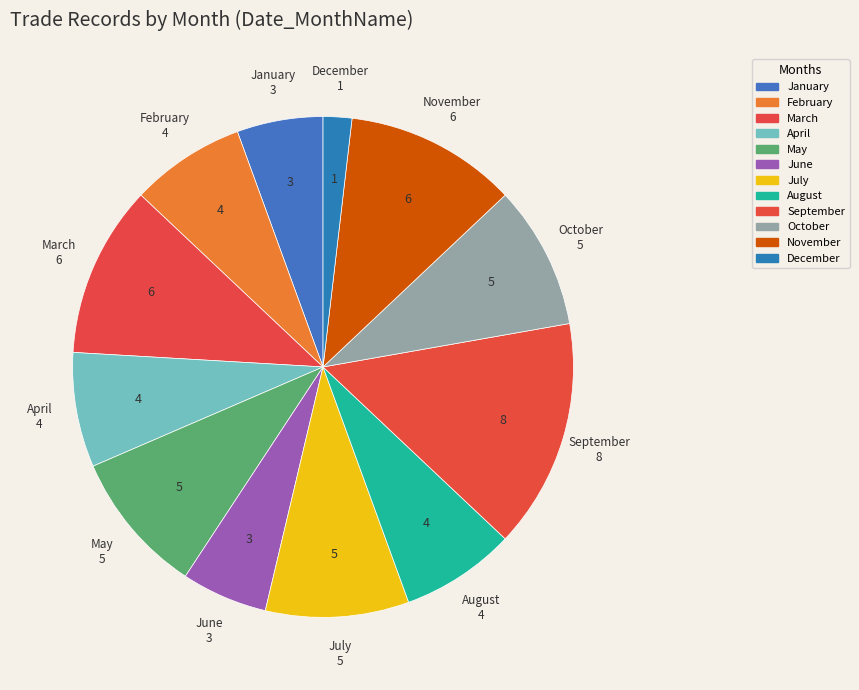

Between September and May, which is larger?

September